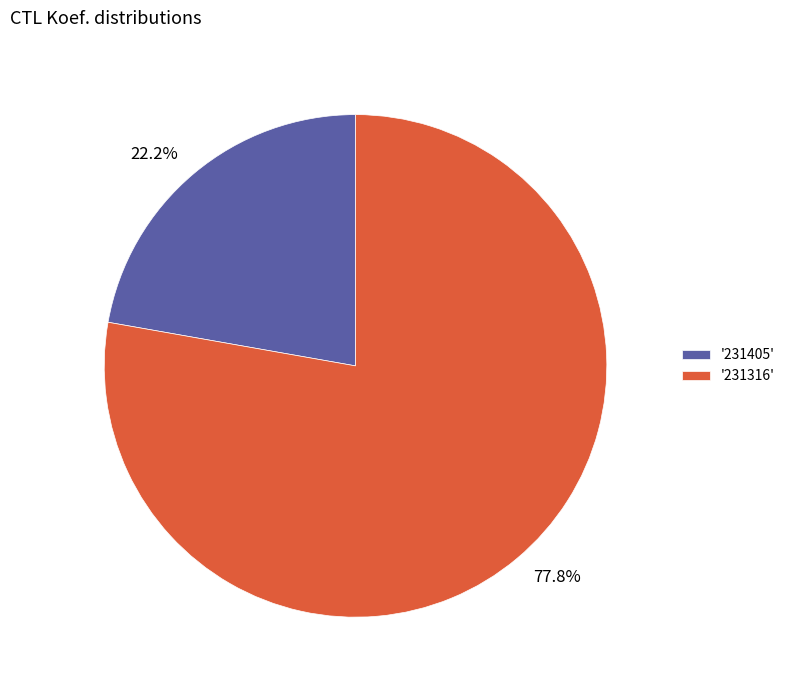

What portion of the pie excludes '231316'?

22.2%